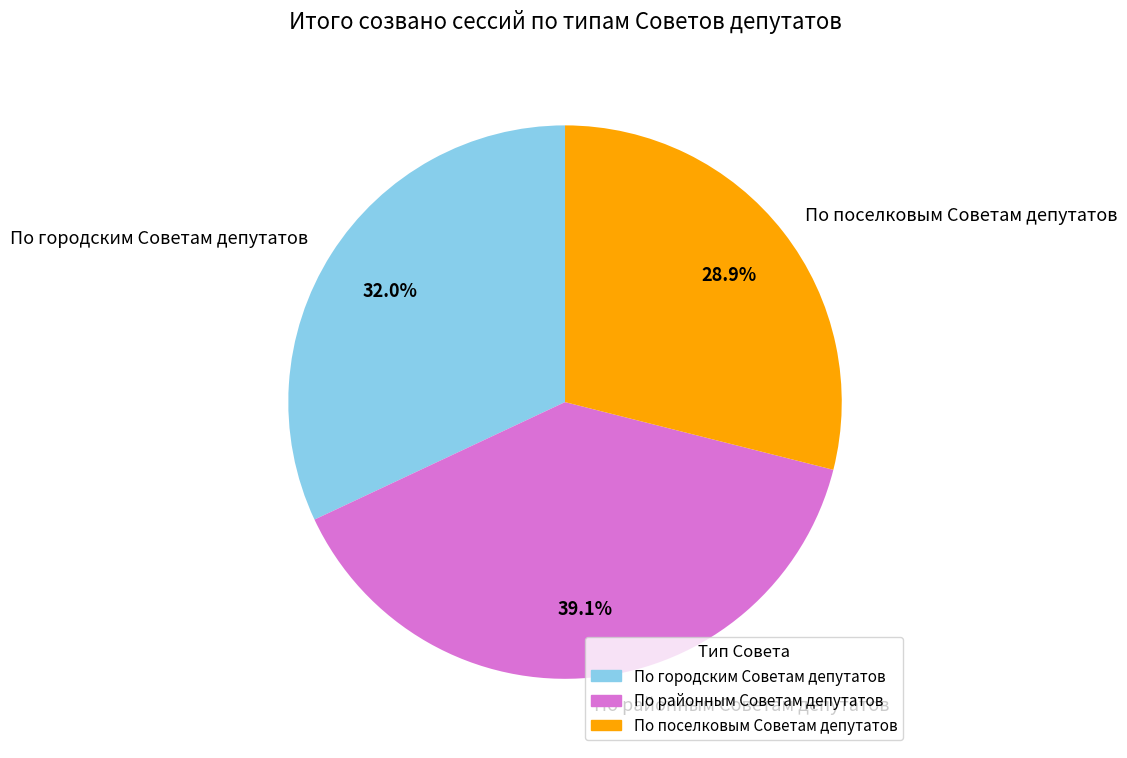

What is the ratio of the value at По городским Советам депутатов to the value at По поселковым Советам депутатов?

1.1